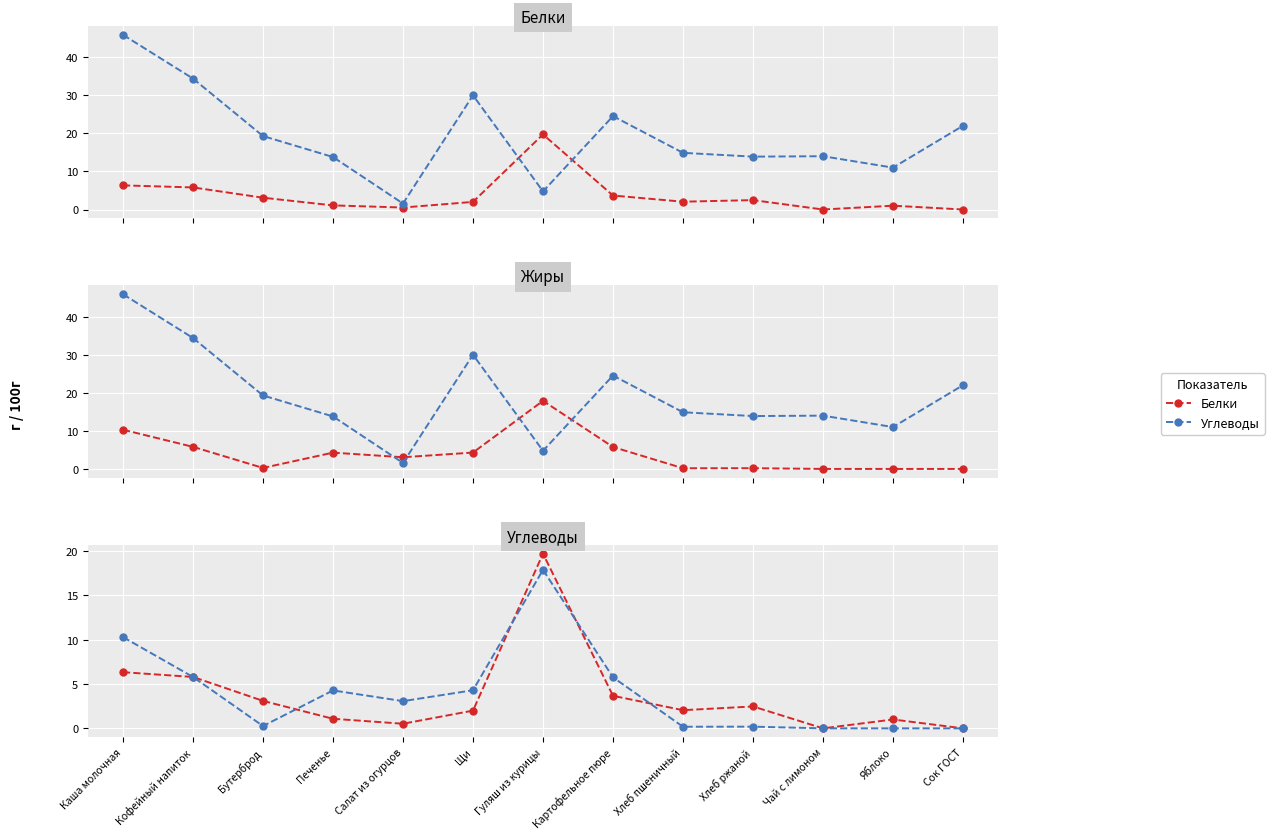

Is this an area chart (filled region under the line)?

No